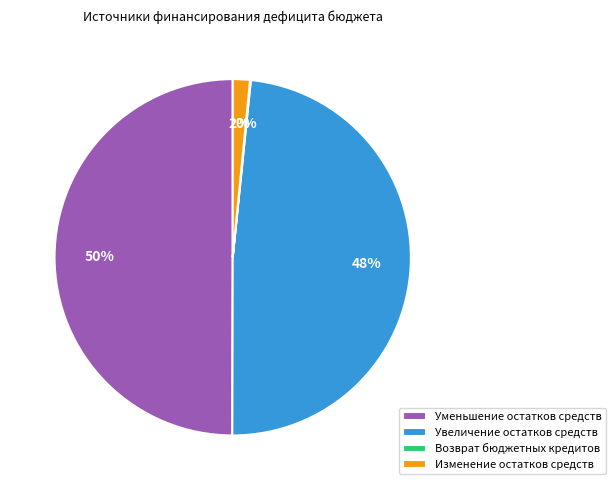

To the nearest percent, what portion does Изменение остатков средств represent?

2%